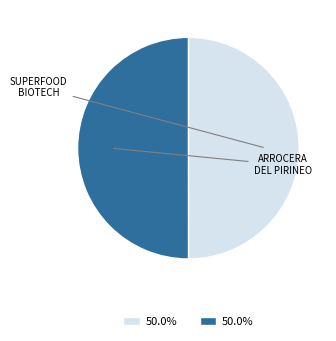

How many slices are in this pie chart?

2